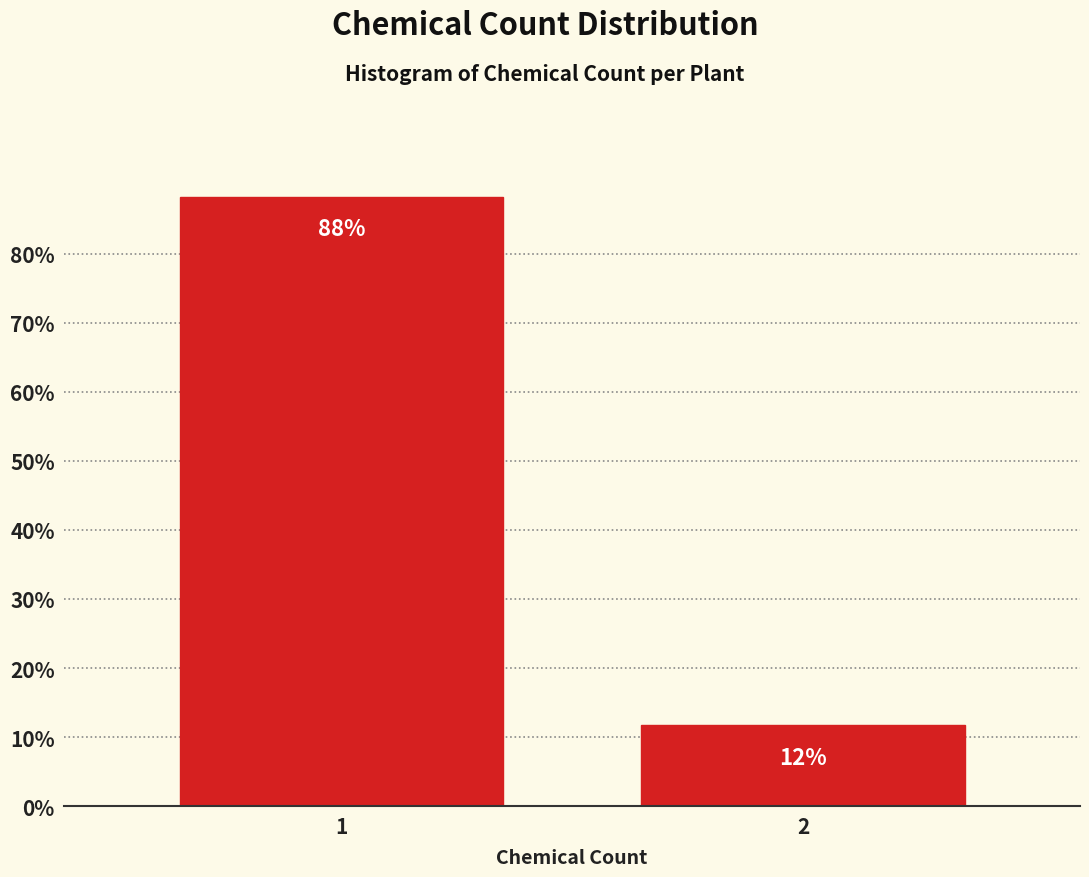

What is the smallest value displayed?

11.8